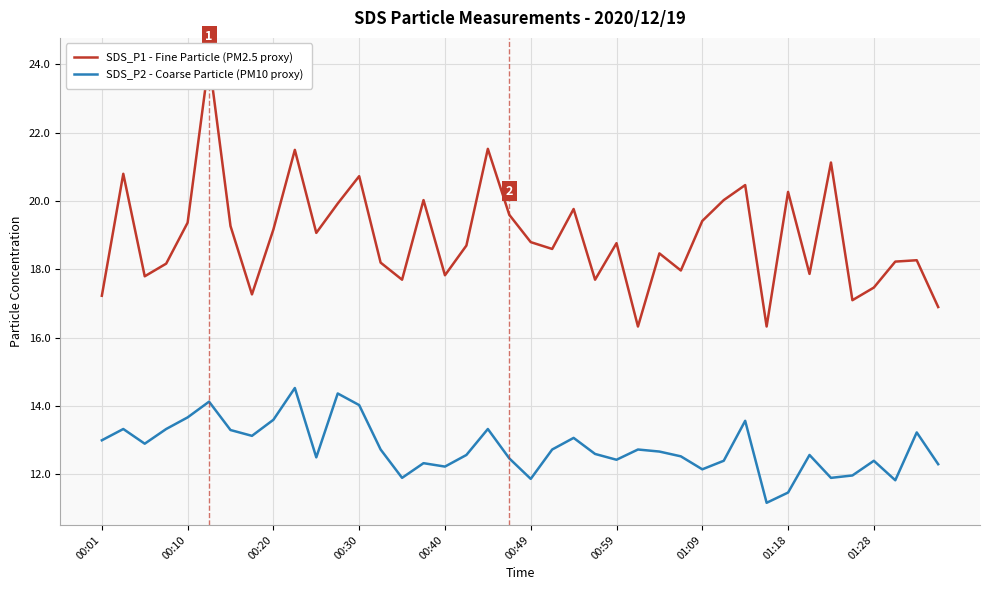

True or false: SDS_P1 - Fine Particle (PM2.5 proxy) and SDS_P2 - Coarse Particle (PM10 proxy) cross at least once.

False